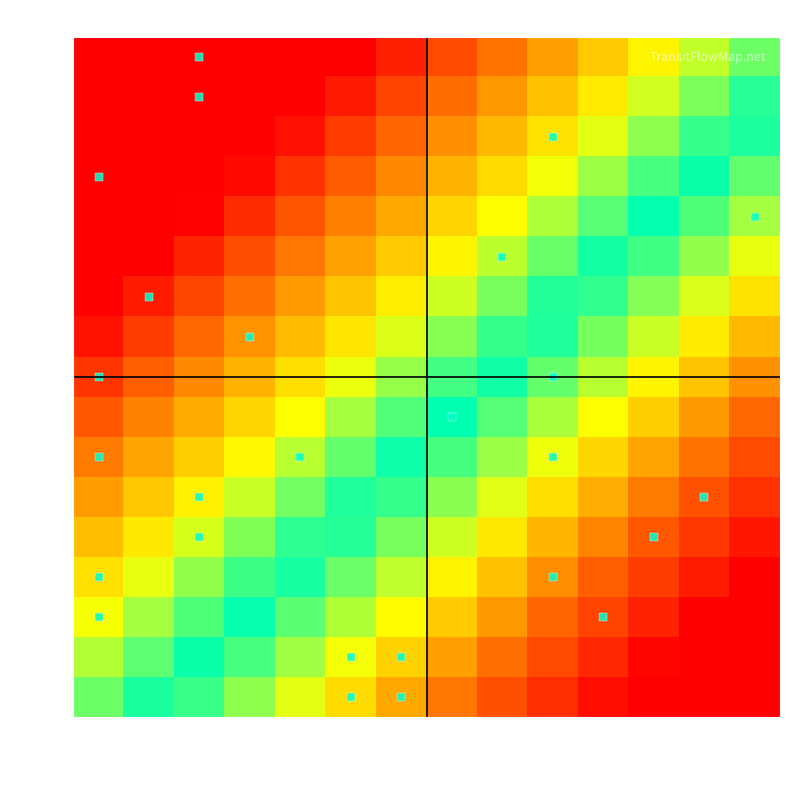

At how many categories does at least one series exceed 0?

13